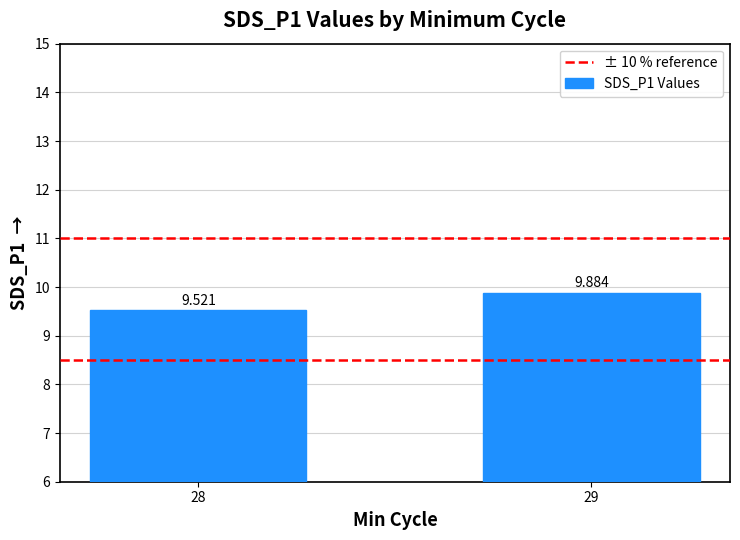

What is the minimum value shown in the chart?

9.5